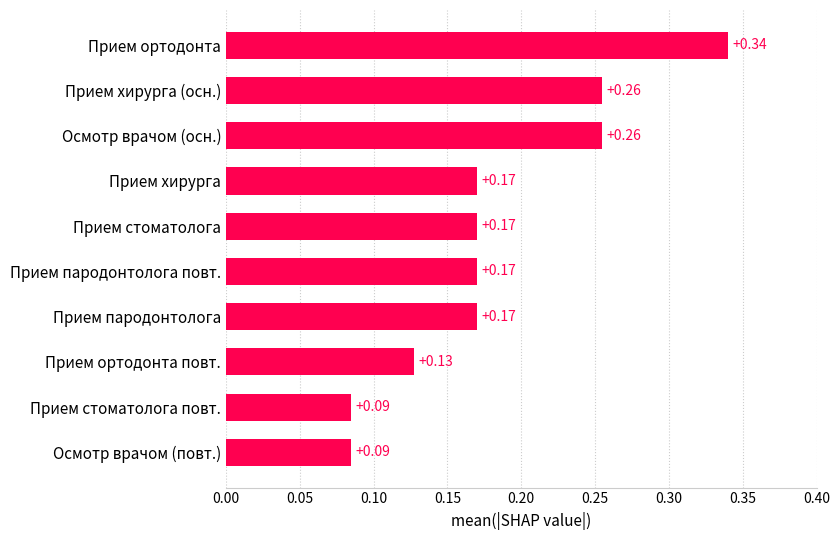

What is the label of the 9th bar from the bottom?

Прием хирурга (осн.)